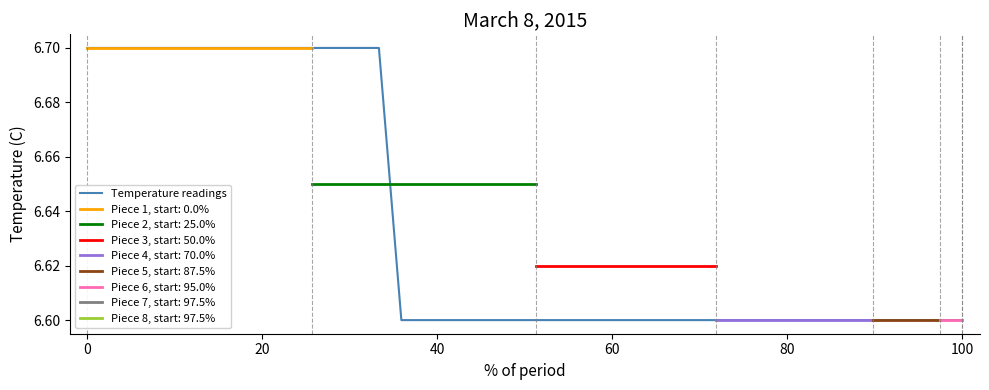

Is this an area chart (filled region under the line)?

No